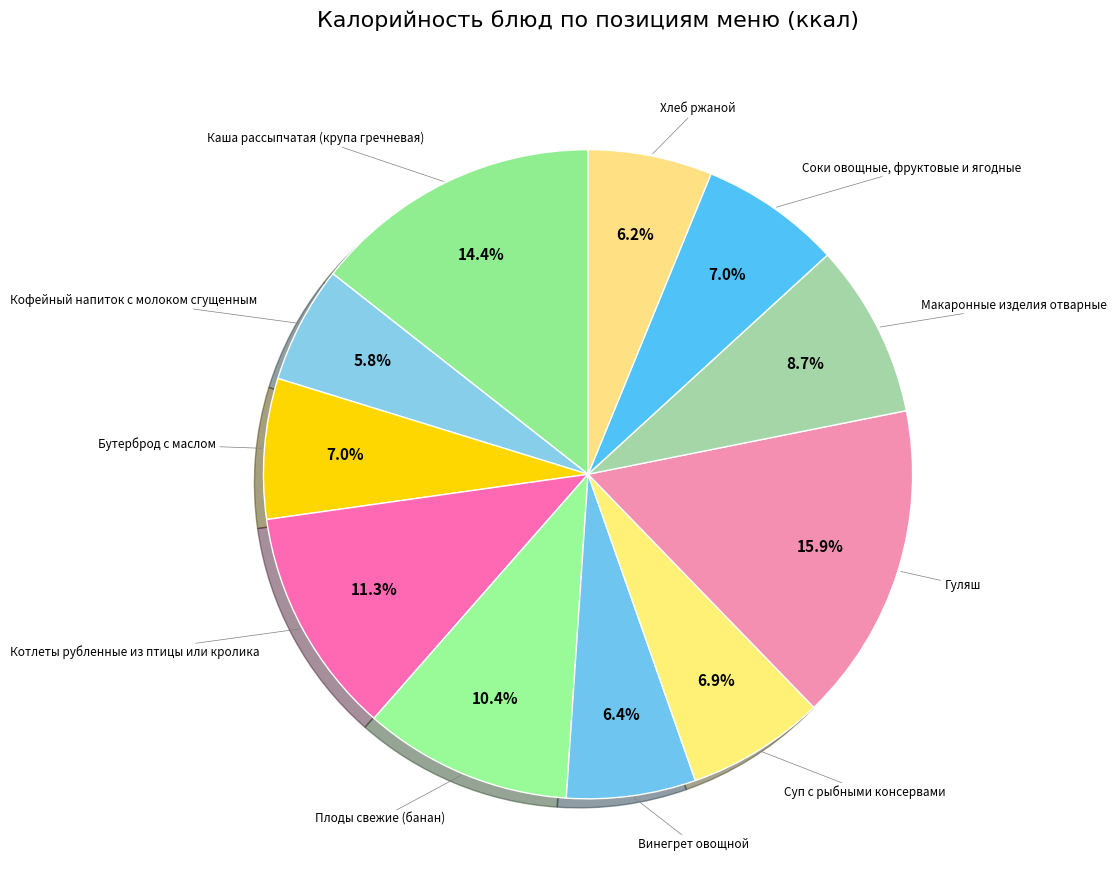

Count the number of slices in the pie.

11